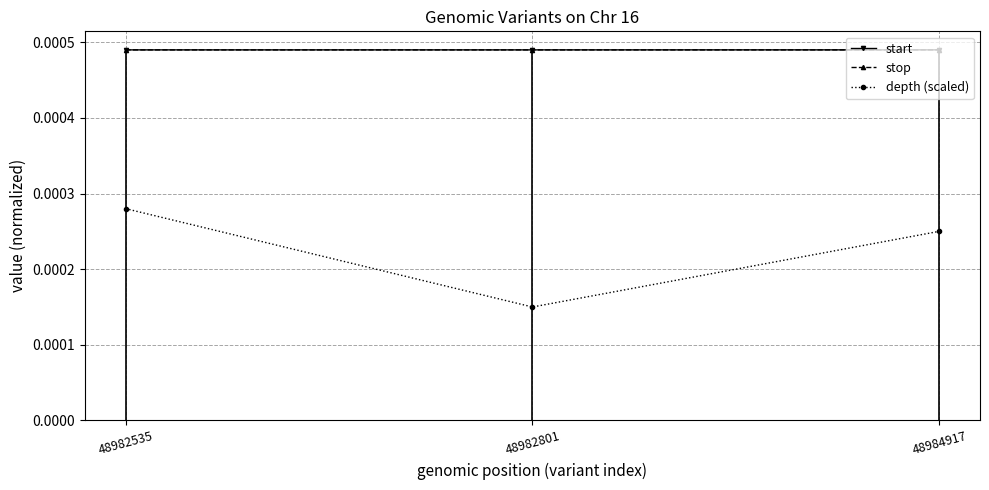

At how many categories does at least one series exceed 0?

3